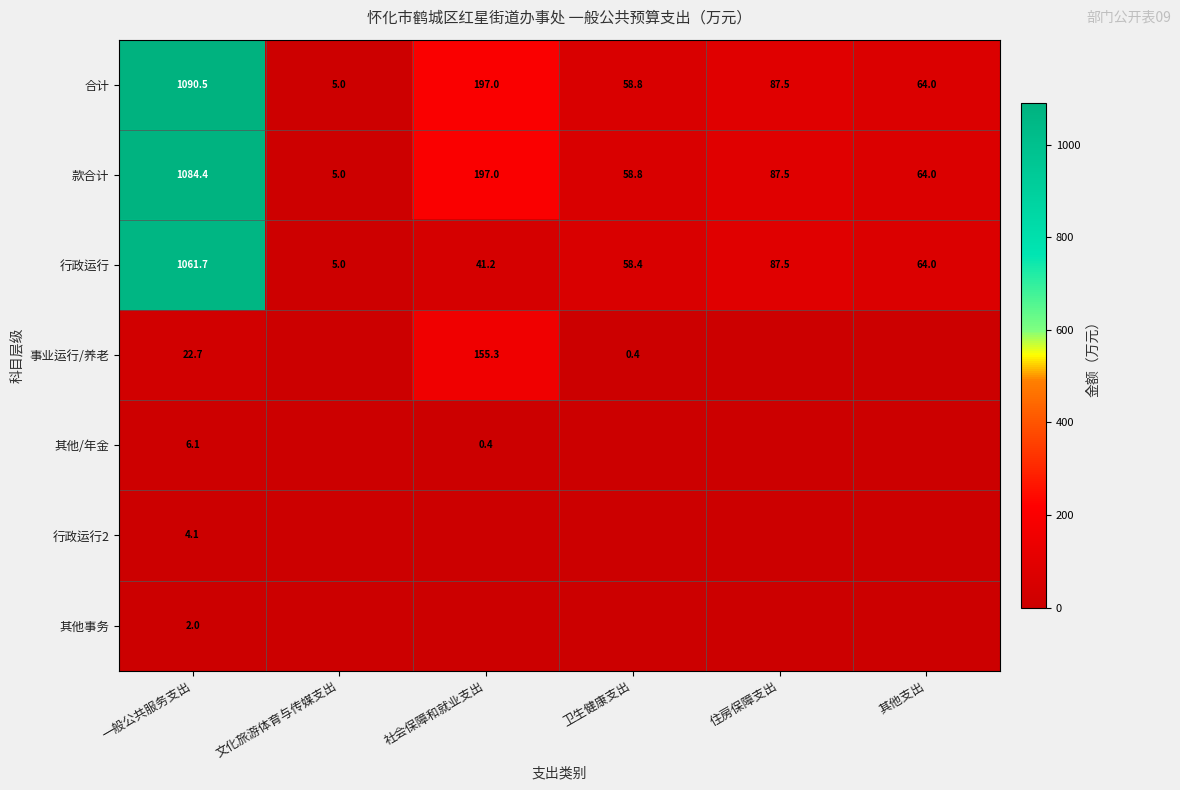

What is the average value of the 合计 series?

250.5